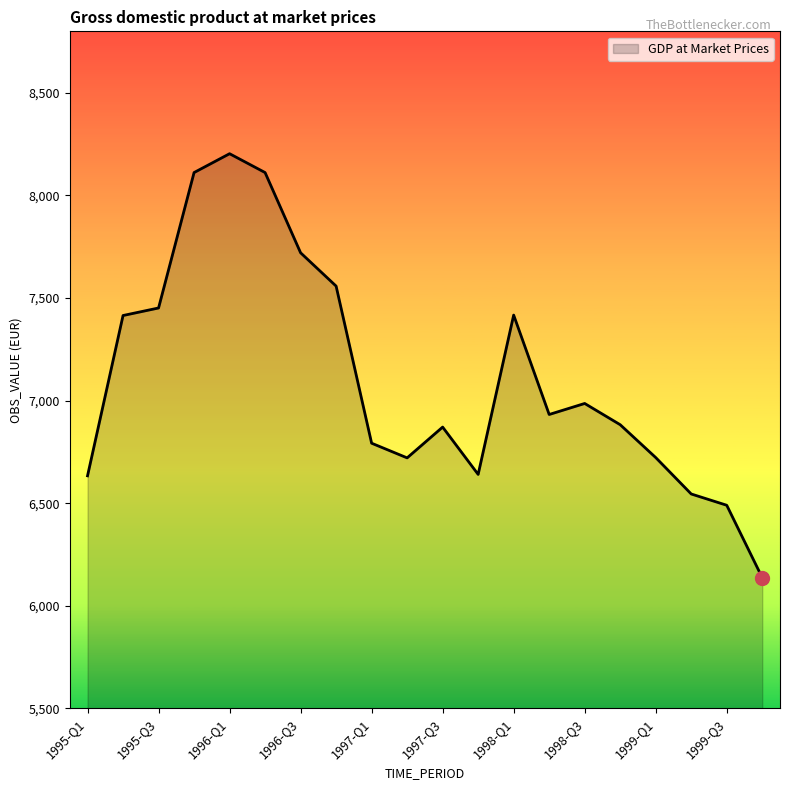

How many values are below 6932?

10